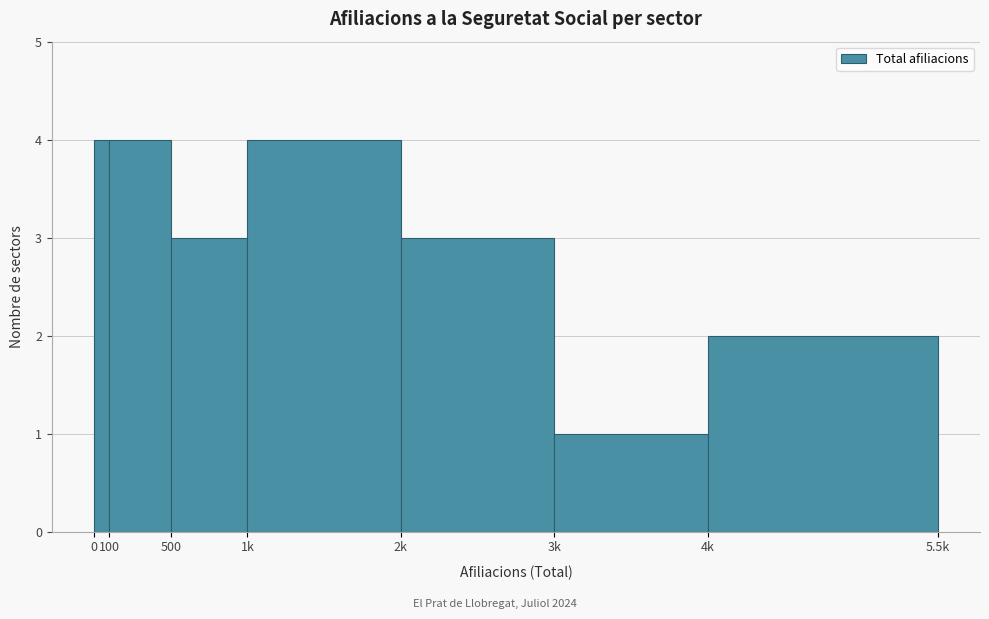

Reading left to right, transcribe all the data shown in this chart.

0=4	100=4	500=3	1k=4	2k=3	3k=1	4k=2